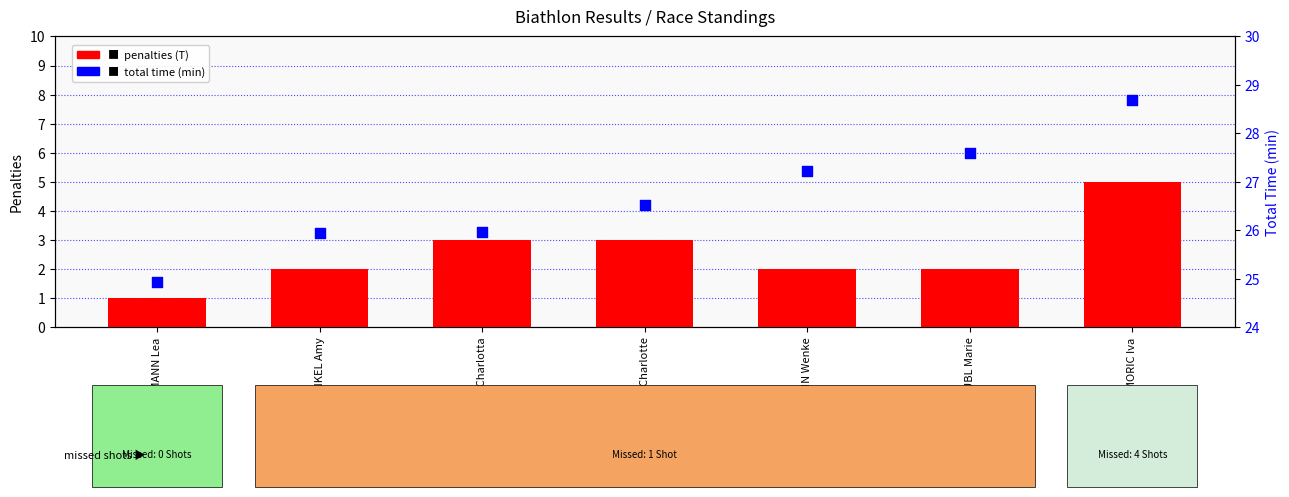

What are all the series names shown in the legend?

Penalties (T), Total Time (min)